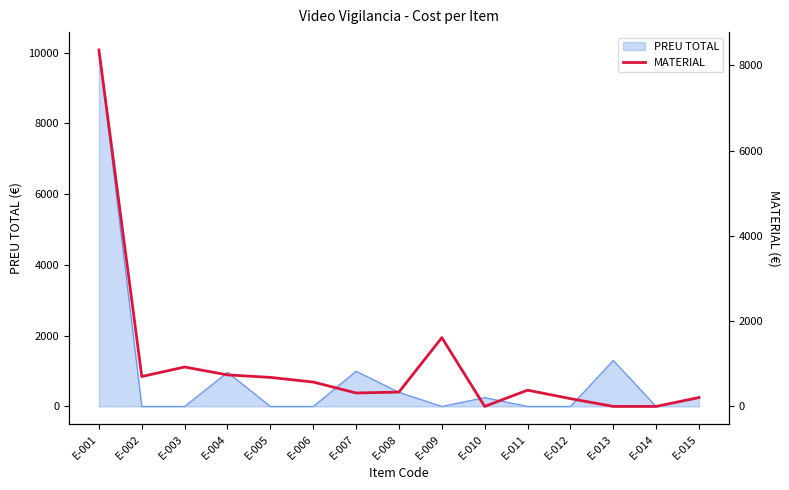

Which category has the lowest value across all series?

E-010